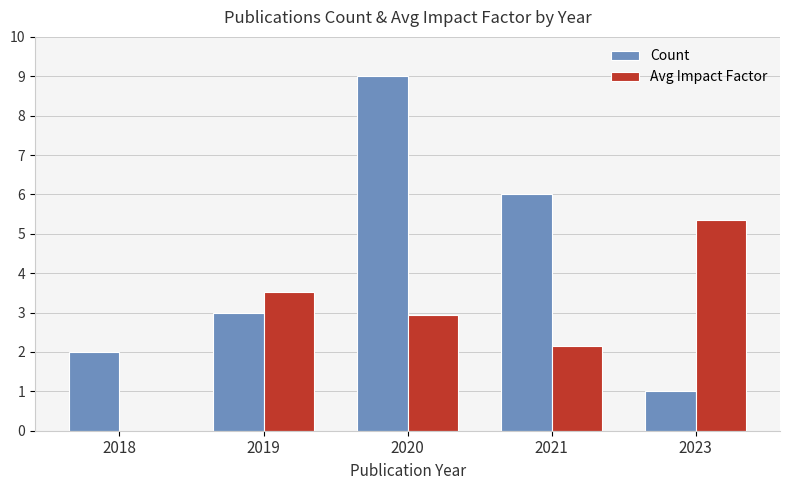

Between 2020 and 2021, which series saw the biggest shift?

Count